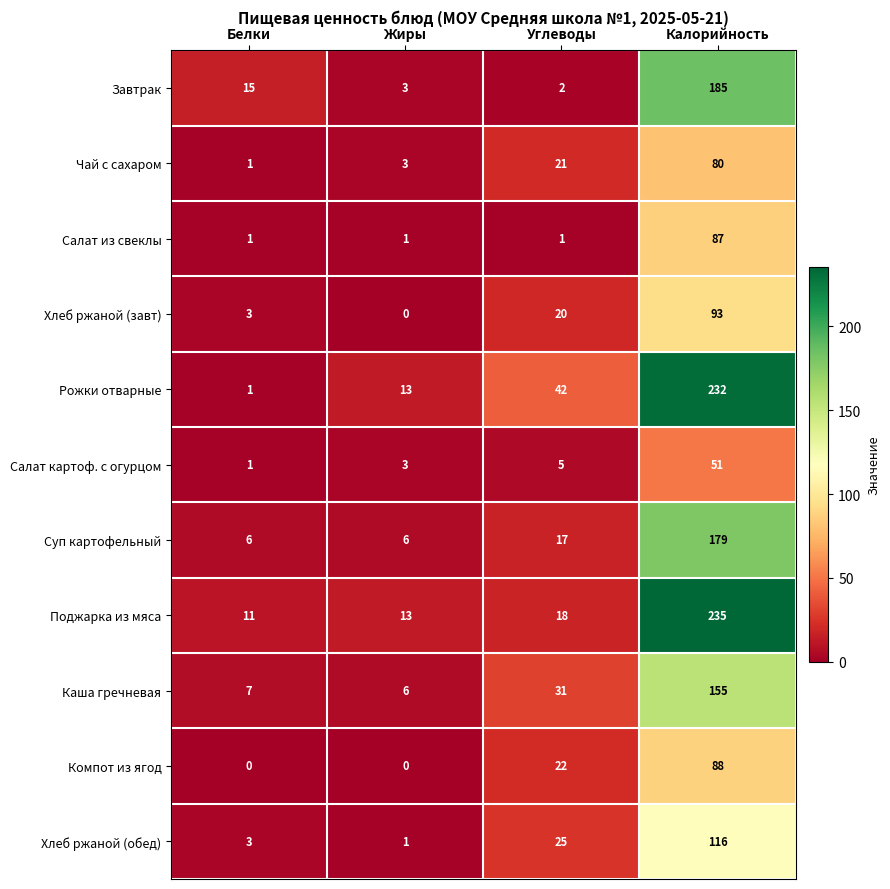

How many data points does each series have?

4